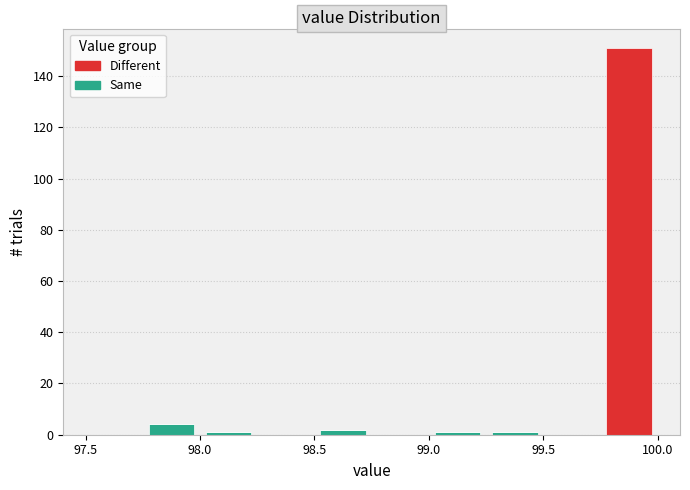

Reading left to right, transcribe this chart: for each stacked bar, give the range it covers on the x-axis and its total height. The values are not printed on the chart, so give them approximately, as read against the axis.

97.50 to 97.75: 0
97.75 to 98.00: 4
98.00 to 98.25: under 2
98.25 to 98.50: 0
98.50 to 98.75: 2
98.75 to 99.00: 0
99.00 to 99.25: under 2
99.25 to 99.50: under 2
99.50 to 99.75: 0
99.75 to 100.00: 152